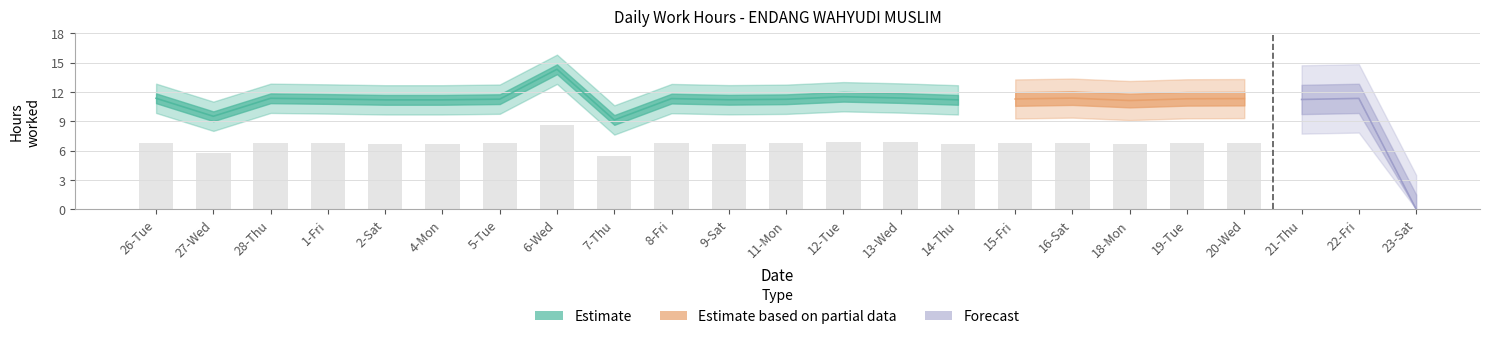

What is the greatest value displayed?

14.3